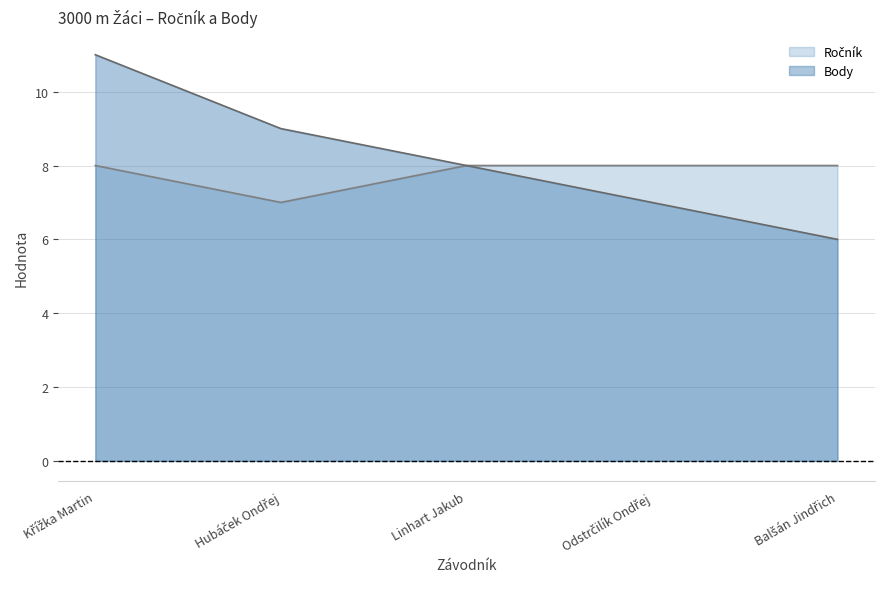

At how many categories does at least one series exceed 7?

5